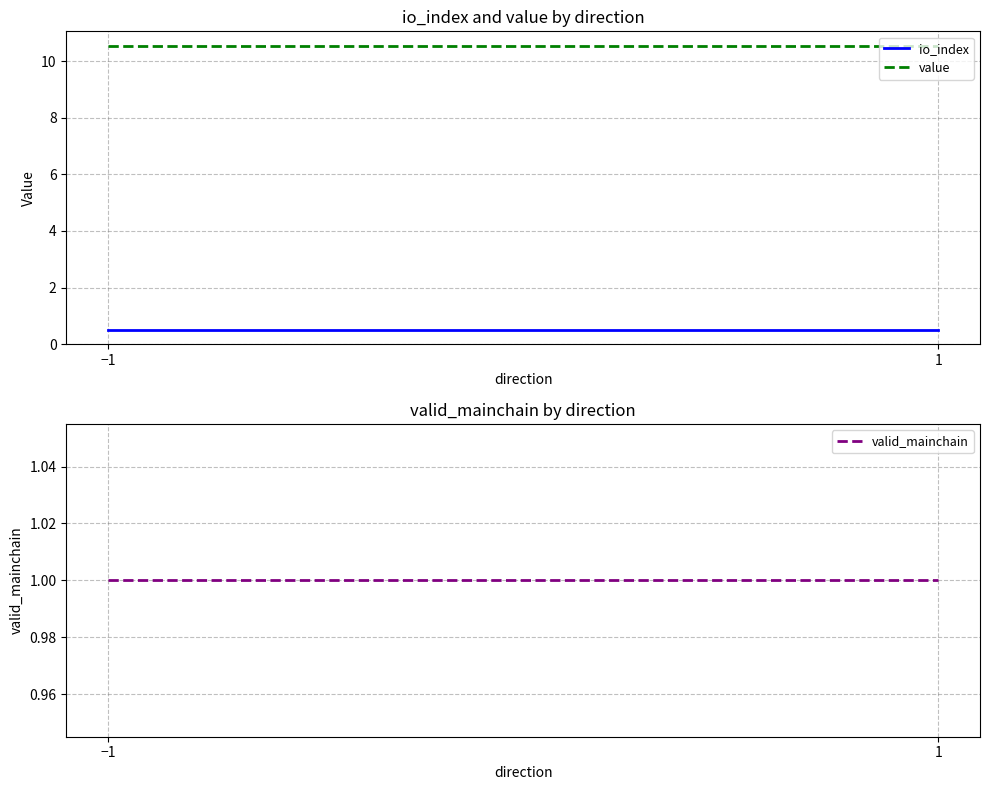

At how many categories does at least one series exceed 3?

2